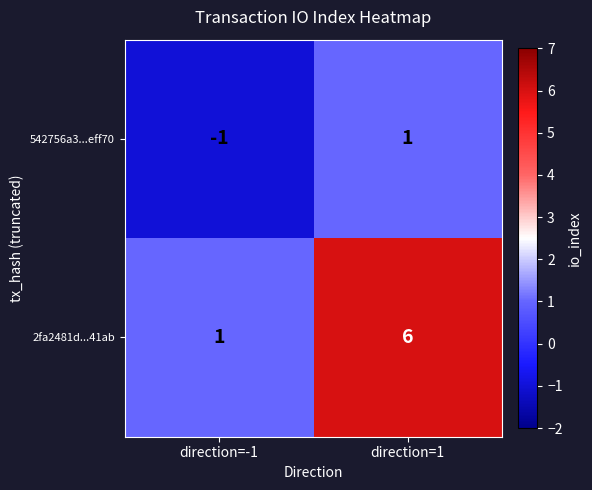

Reading right to left, transcribe all the data shown in this chart.

542756a3...eff70: direction=1=1	direction=-1=-1
2fa2481d...41ab: direction=1=6	direction=-1=1